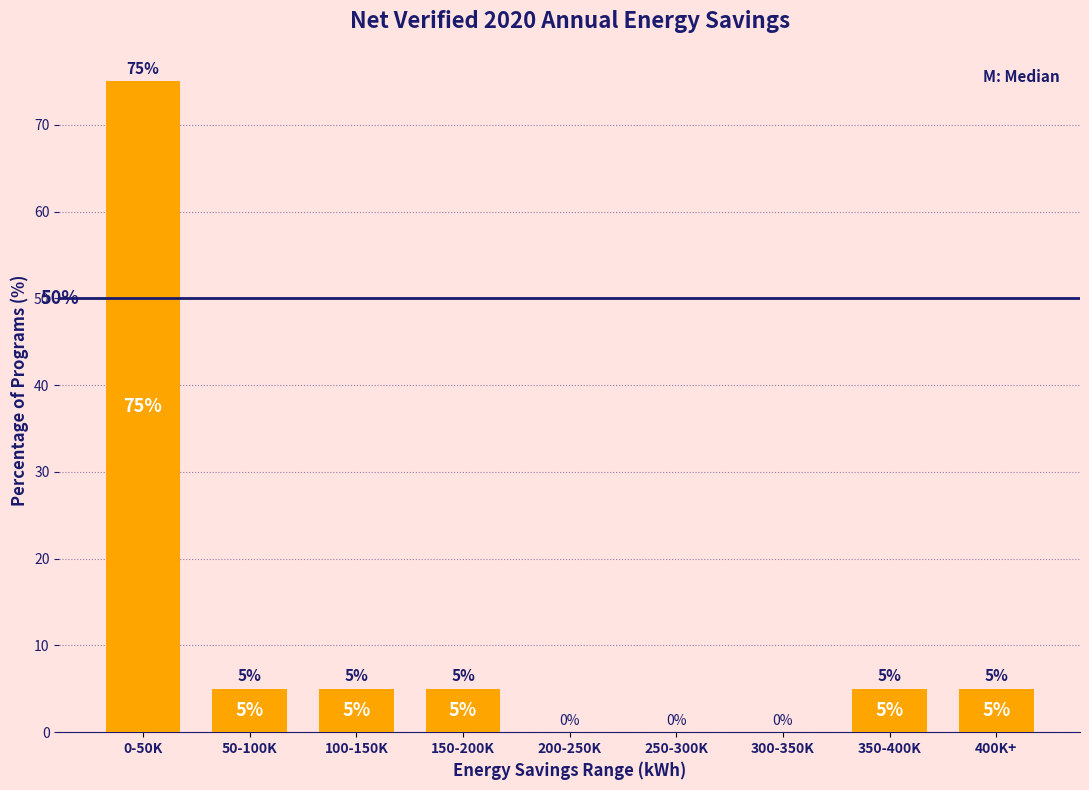

Reading left to right, list all the values displayed in this chart.

0-50K=75	50-100K=5	100-150K=5	150-200K=5	200-250K=0	250-300K=0	300-350K=0	350-400K=5	400K+=5